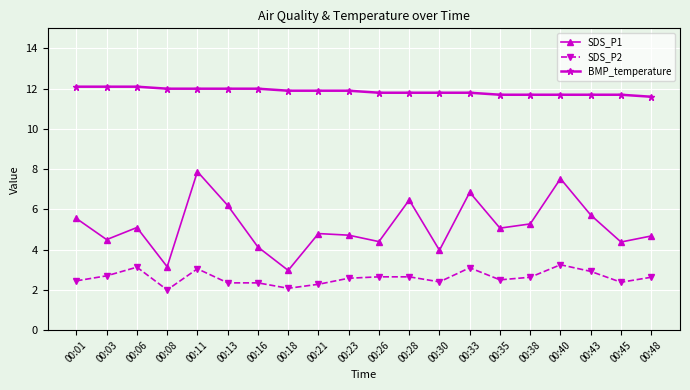

True or false: SDS_P1 has more than 1 points higher than both neighbors.

True